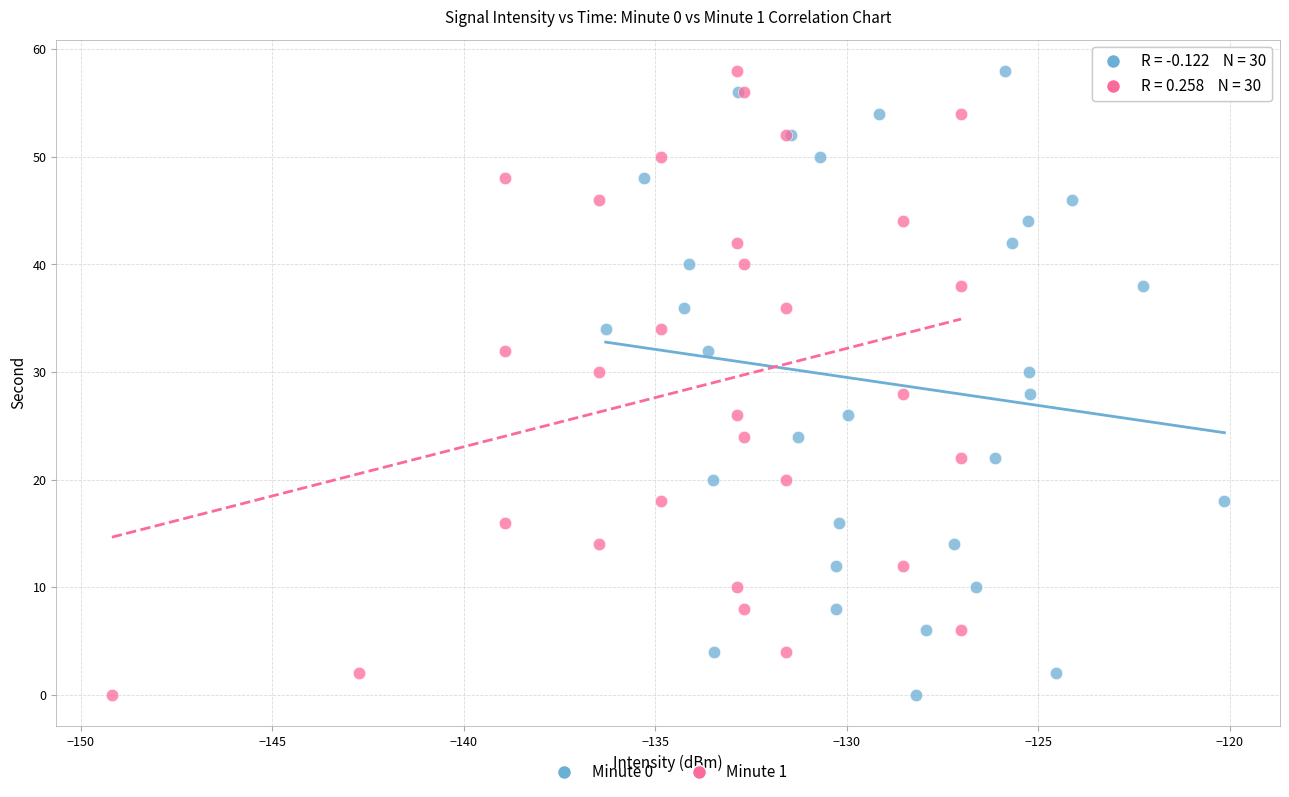

What are all the series names shown in the legend?

Minute 0, Minute 1